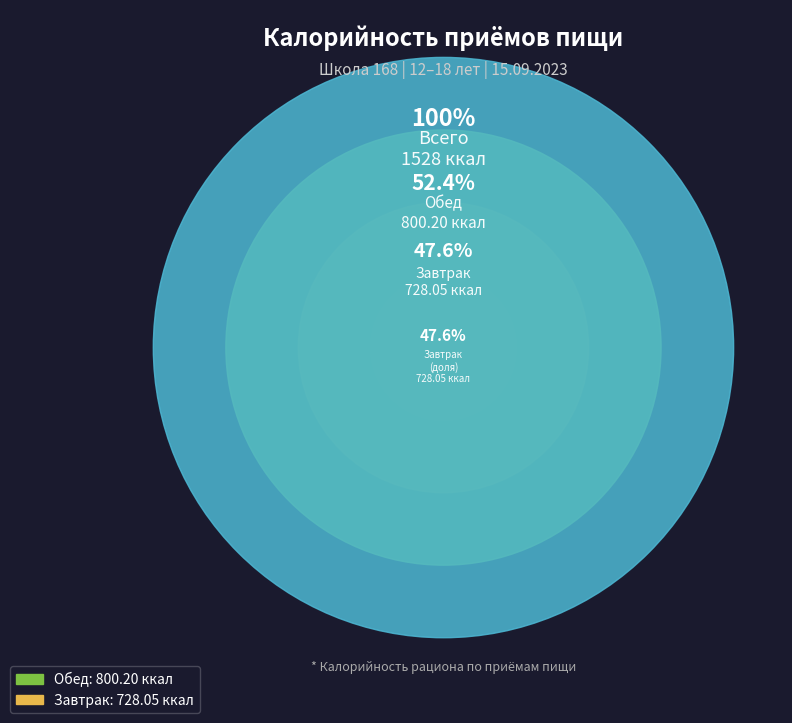

How many slices are in this pie chart?

2